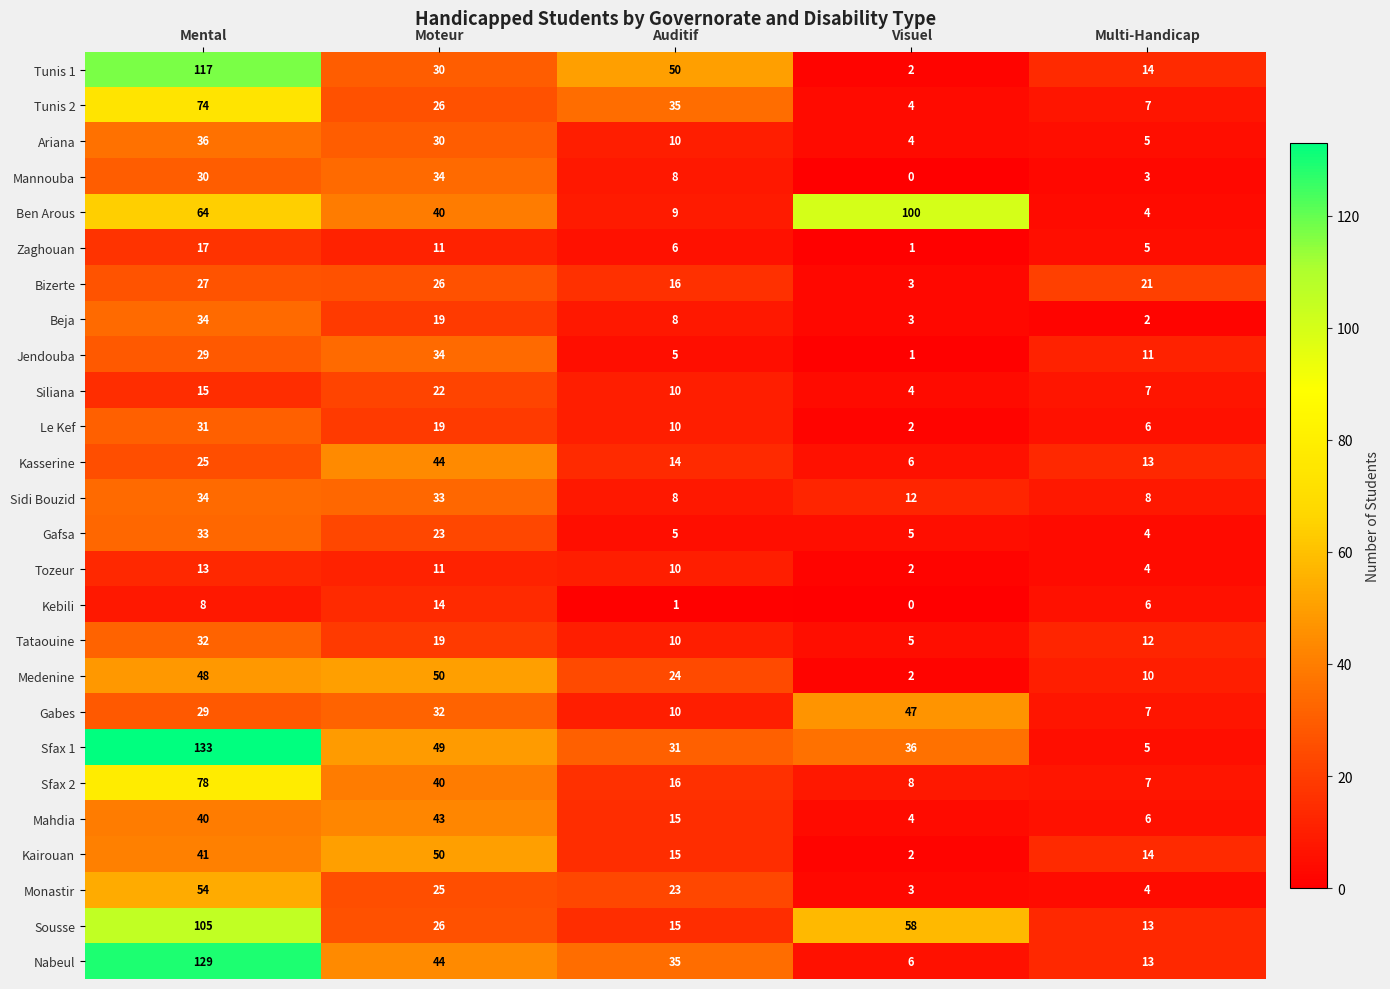

Where is Jendouba nearest to the value 17?

Multi-Handicap